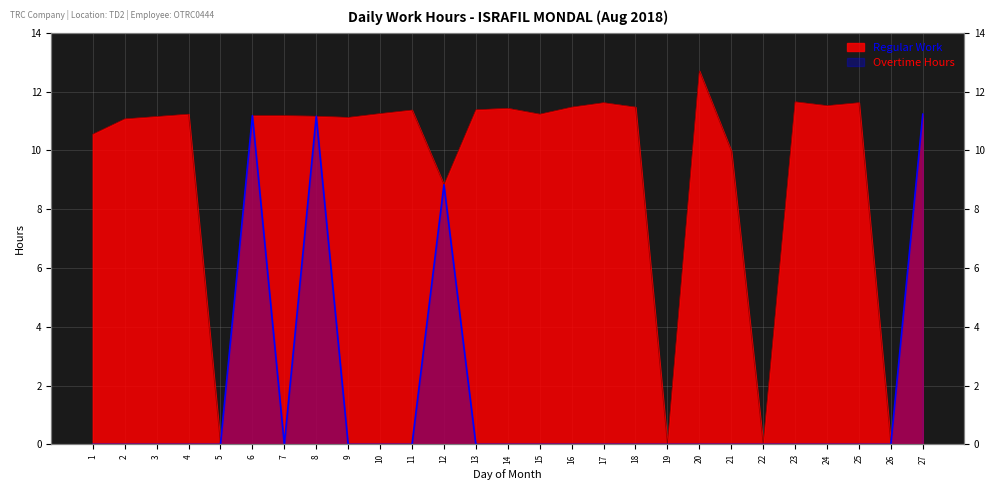

At which label does Overtime Hours reach its peak?

27